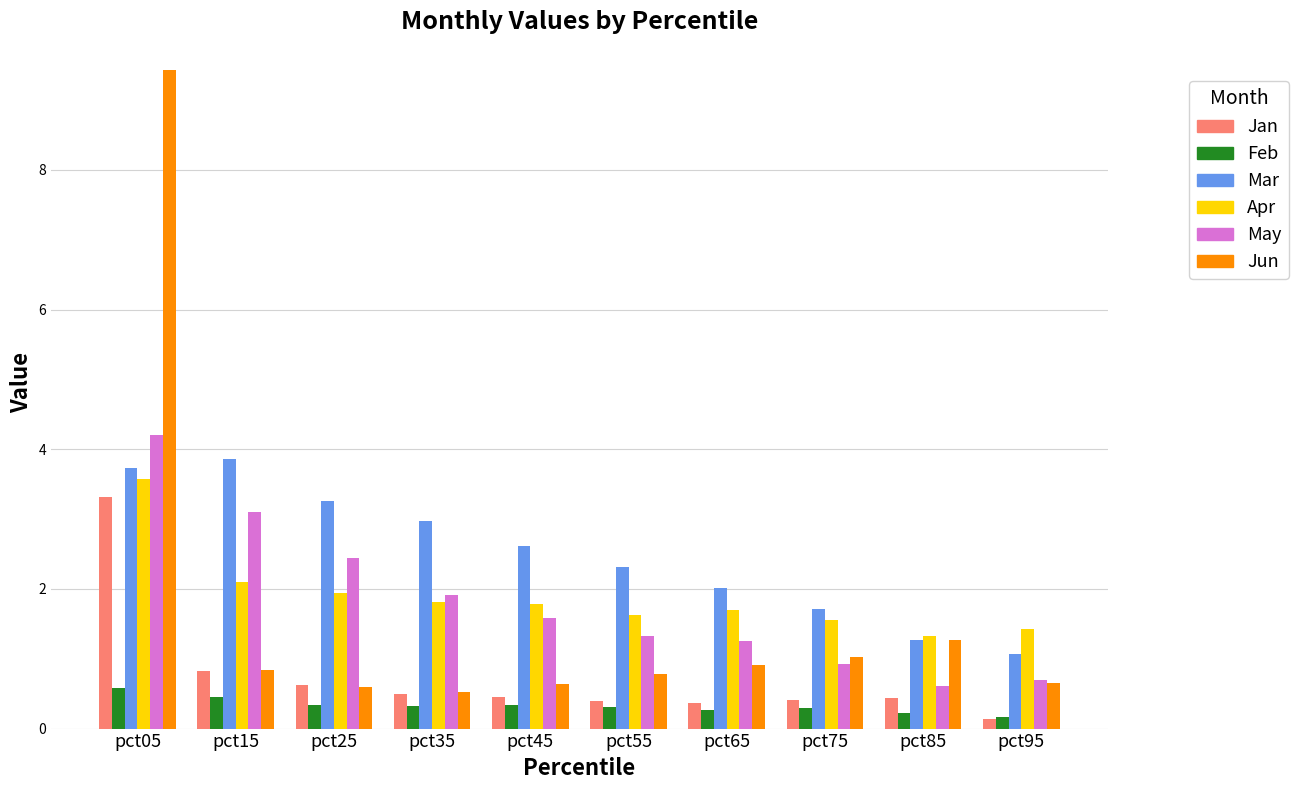

True or false: Mar has a value of 3.3 at pct25.

True